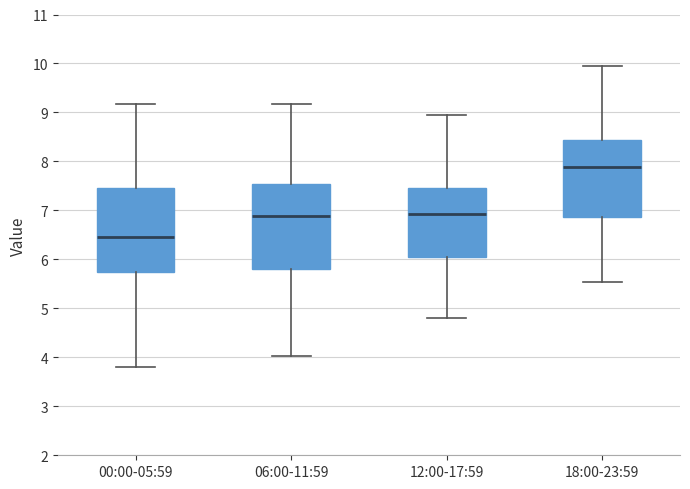

Where does the lower whisker of the box for 12:00-17:59 end on the y-axis? The values are not printed on the chart, so give them approximately, as read against the axis.

4.8